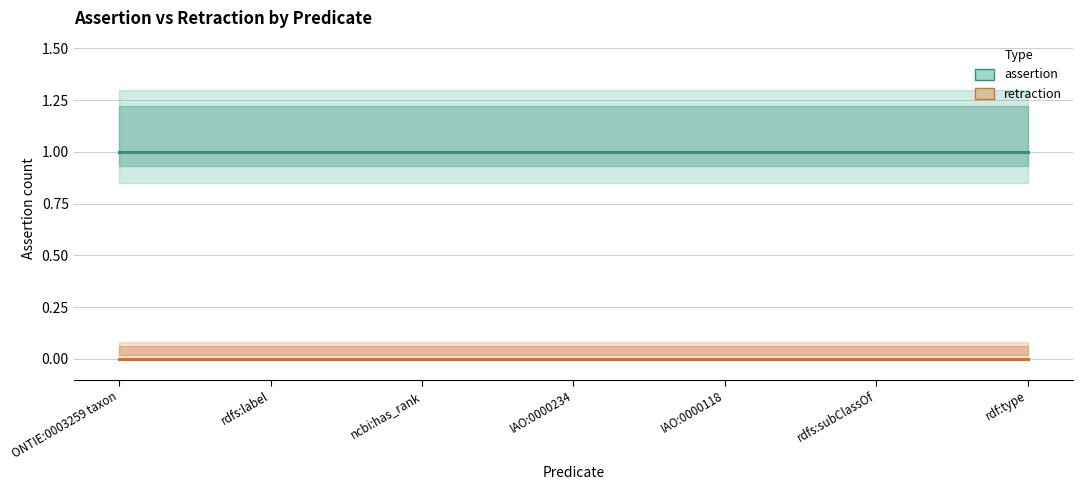

At rdf:type, list the series in order from smallest to largest.

retraction, assertion